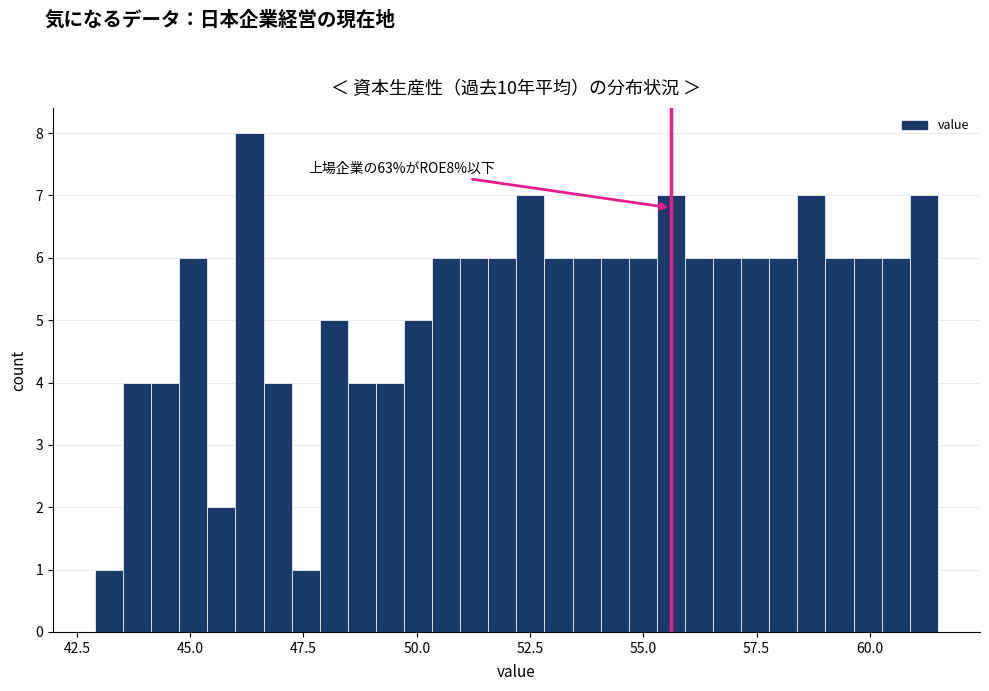

Read against the x-axis, roughly where is the centre of the tallest bar?

46.5